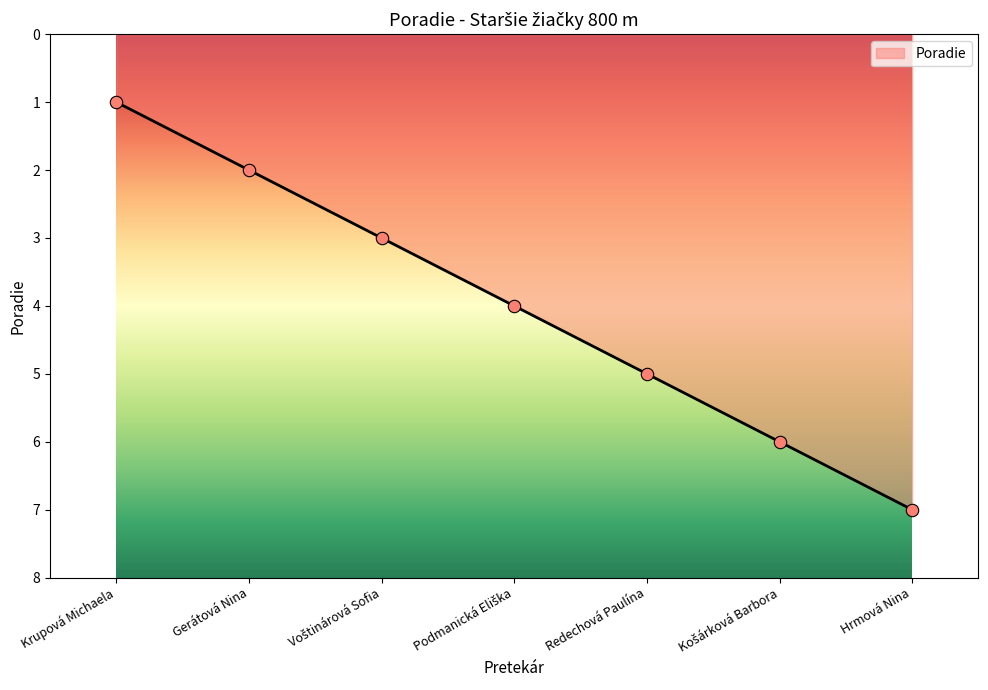

What is the change in value from Gerátová Nina to Redechová Paulína?

+3